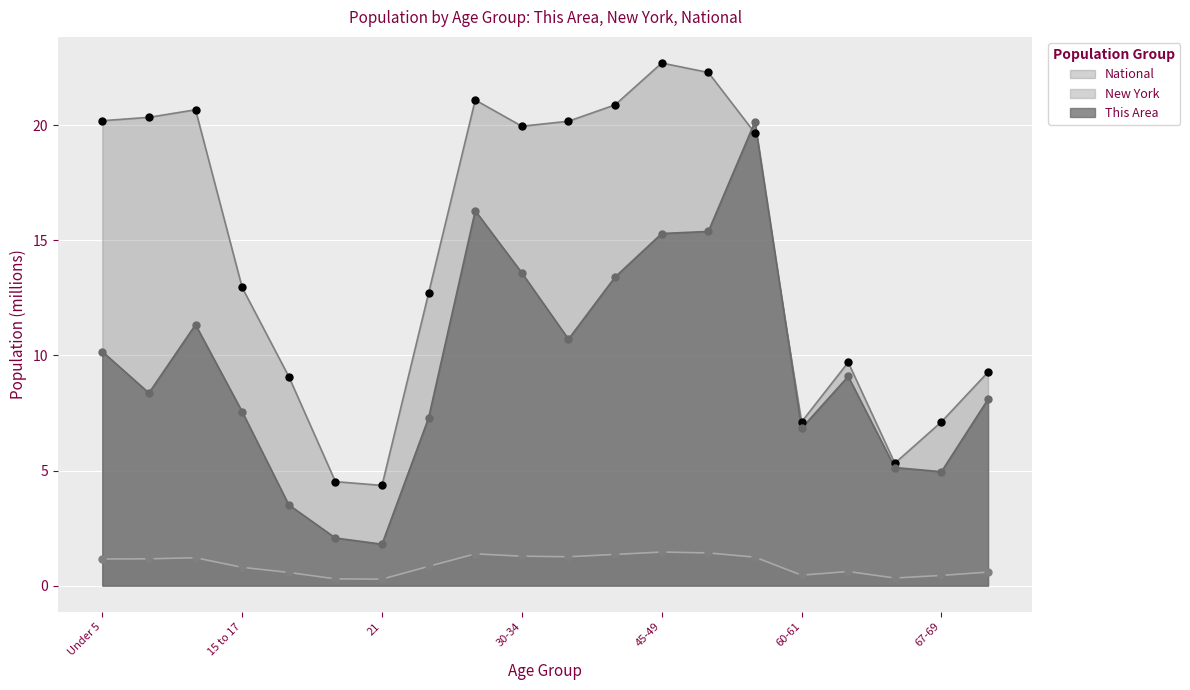

What are all the series names shown in the legend?

National, New York, This Area